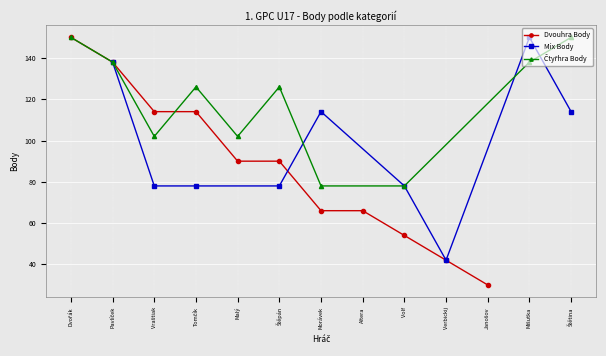

How many values in the Dvouhra Body series are below 90?

5